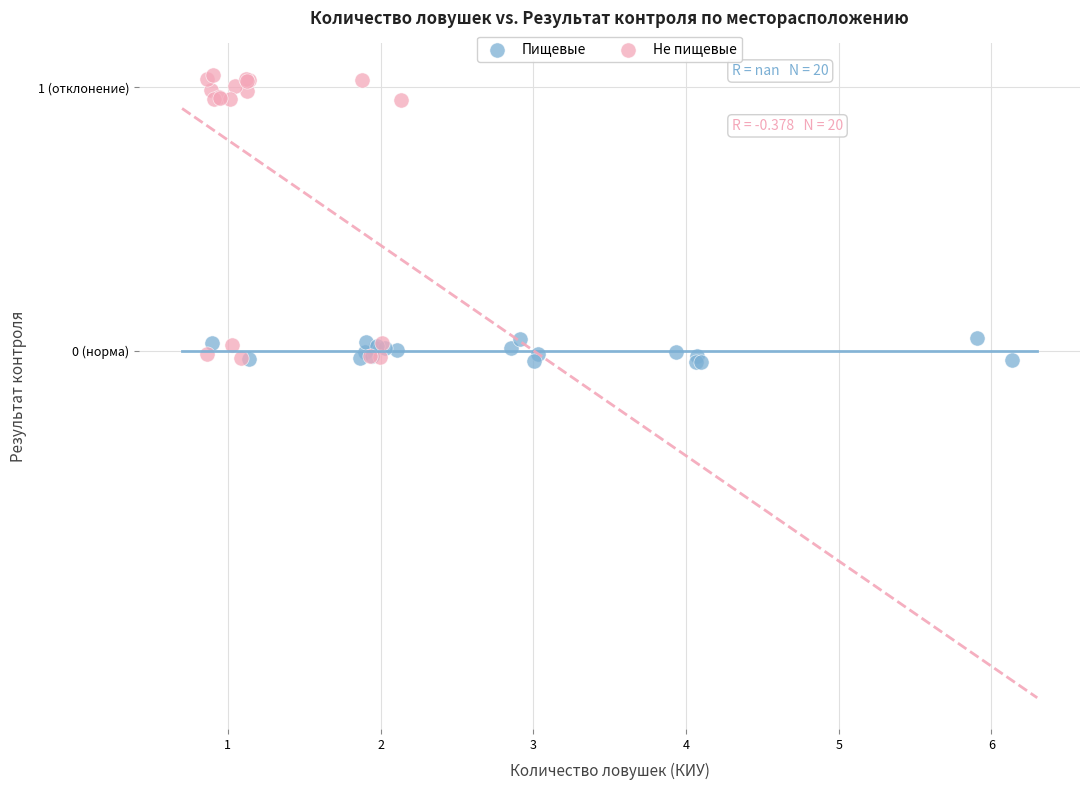

Which series has the largest Y range (max minus min)?

Не пищевые